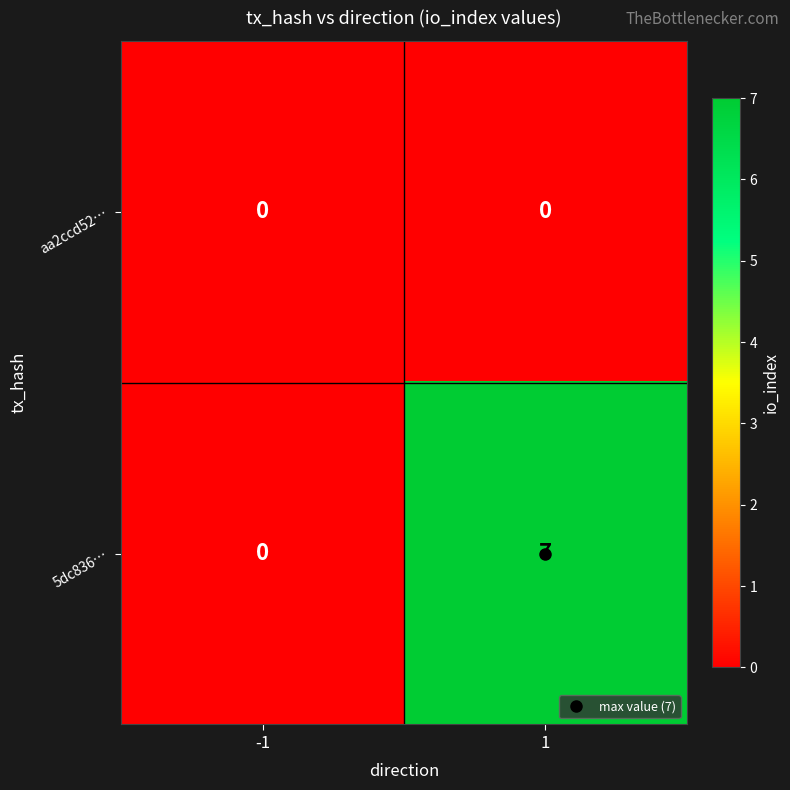

How many categories are shown in the chart?

2